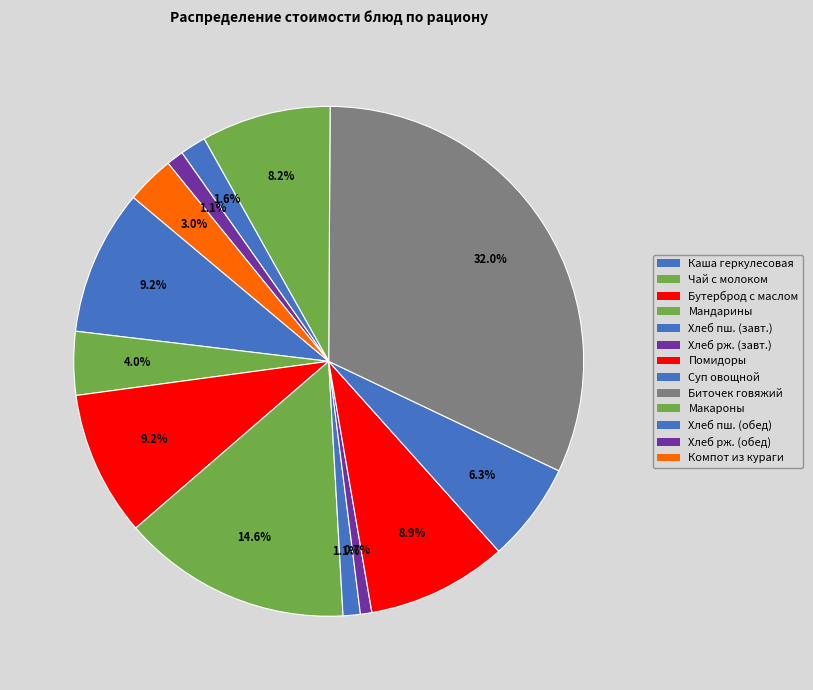

How many segments does this pie chart have?

13